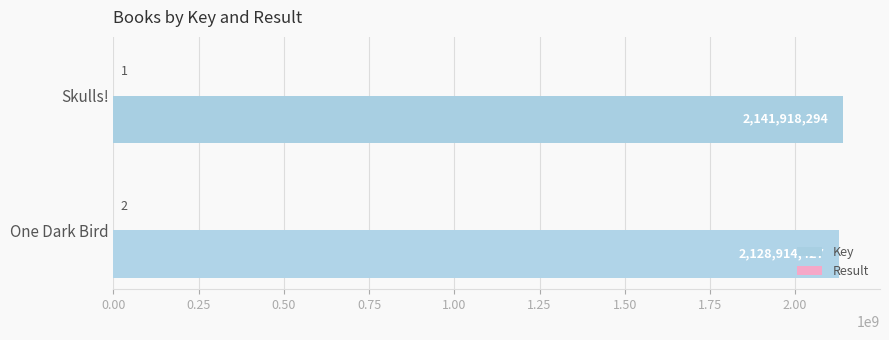

How many distinct data groups are displayed?

2